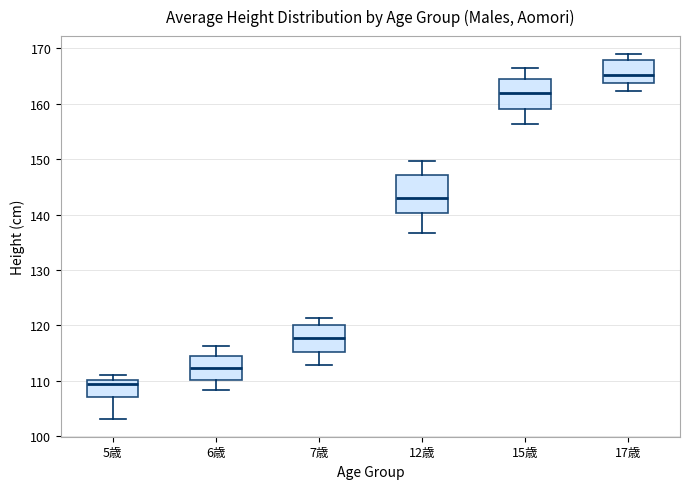

Which box is the tallest, from its lower edge to its upper edge?

12歳